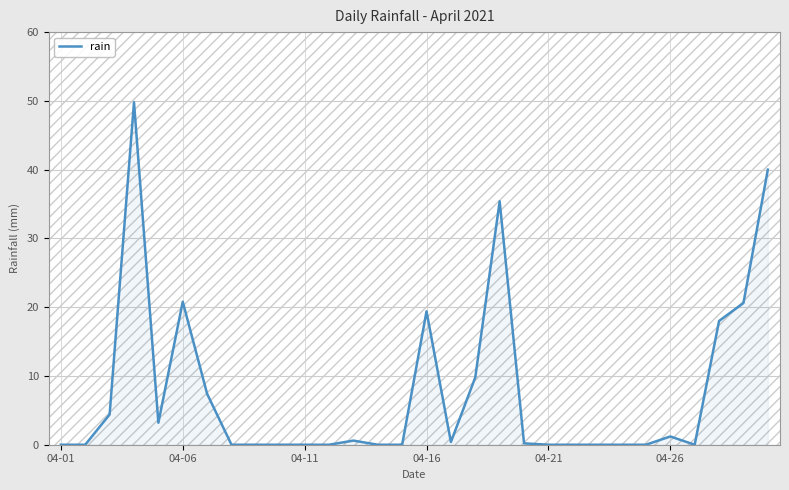

What is the maximum value shown in the chart?

49.8